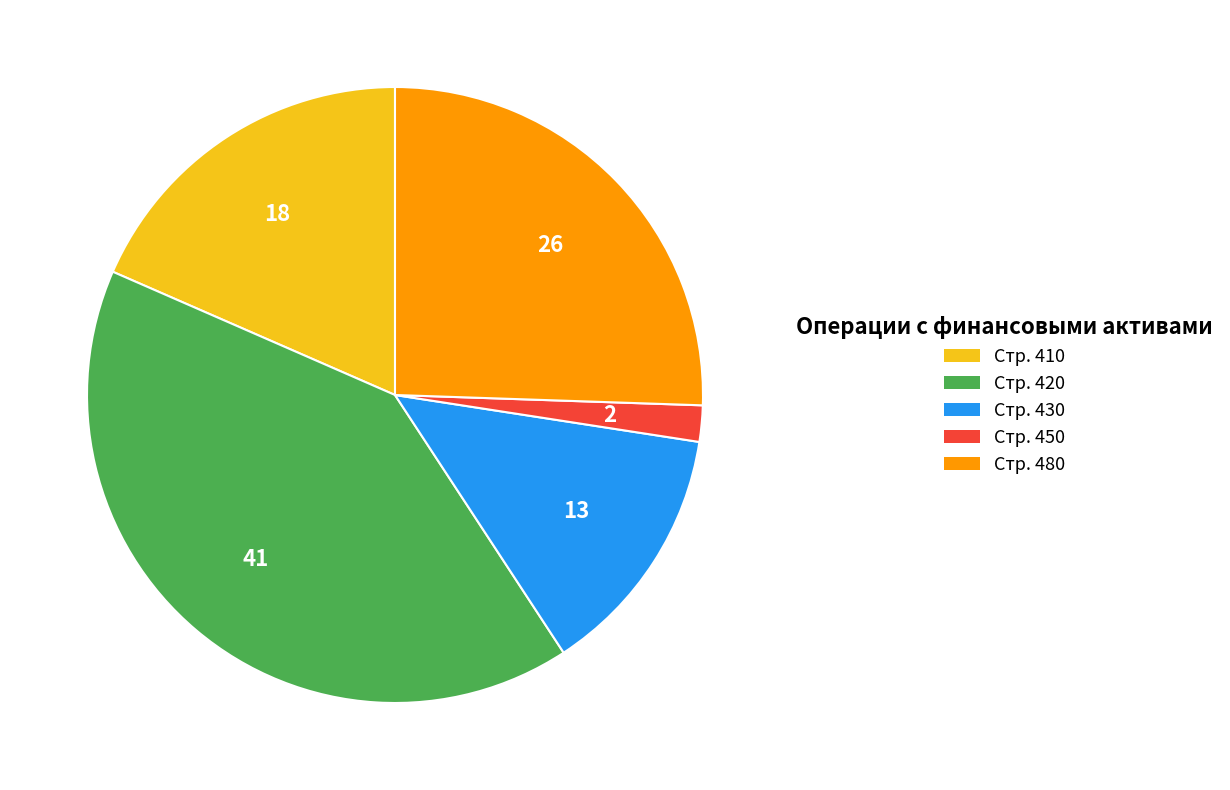

Combined, do Стр. 430 and Стр. 480 account for over 50%?

No